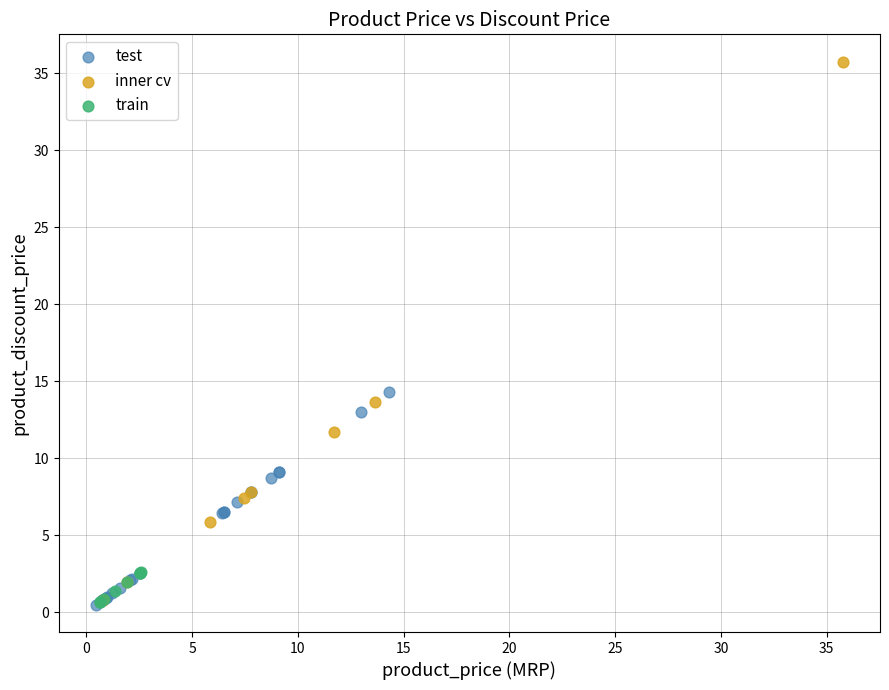

Which series reaches the maximum Y coordinate?

inner cv